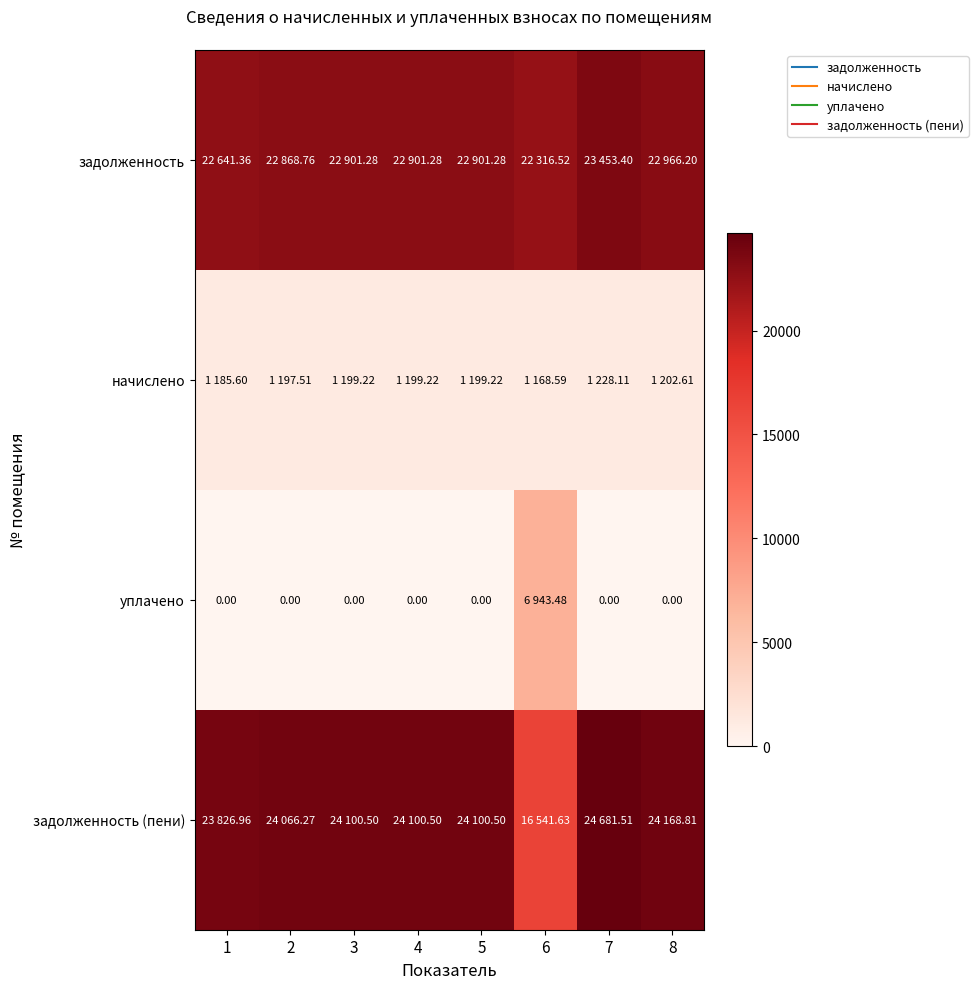

What is the spread (max minus min) of values at 7?

24681.5